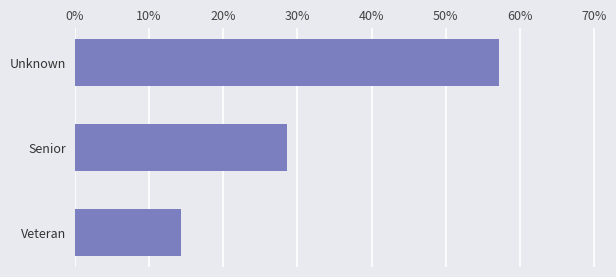

Does the chart contain any negative values?

No